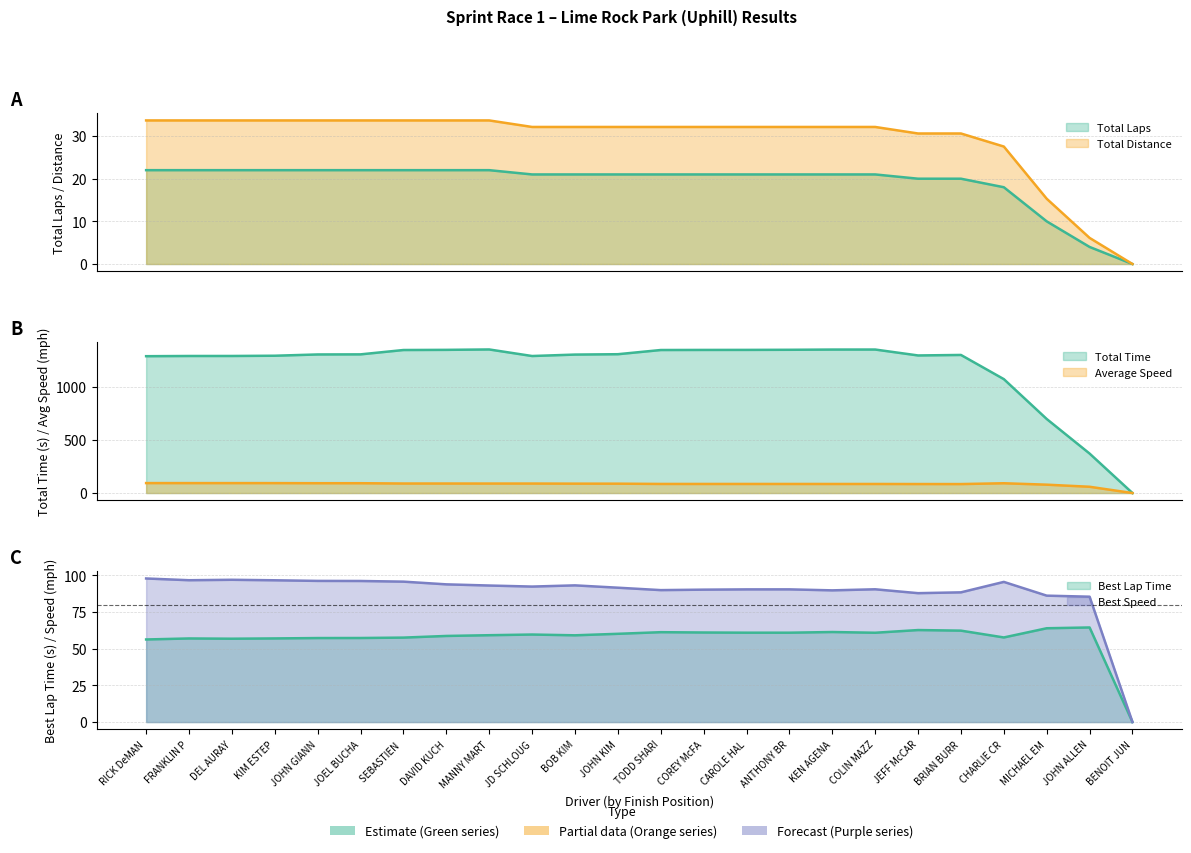

Where is Total Time nearest to the value 676?

MICHAEL EM